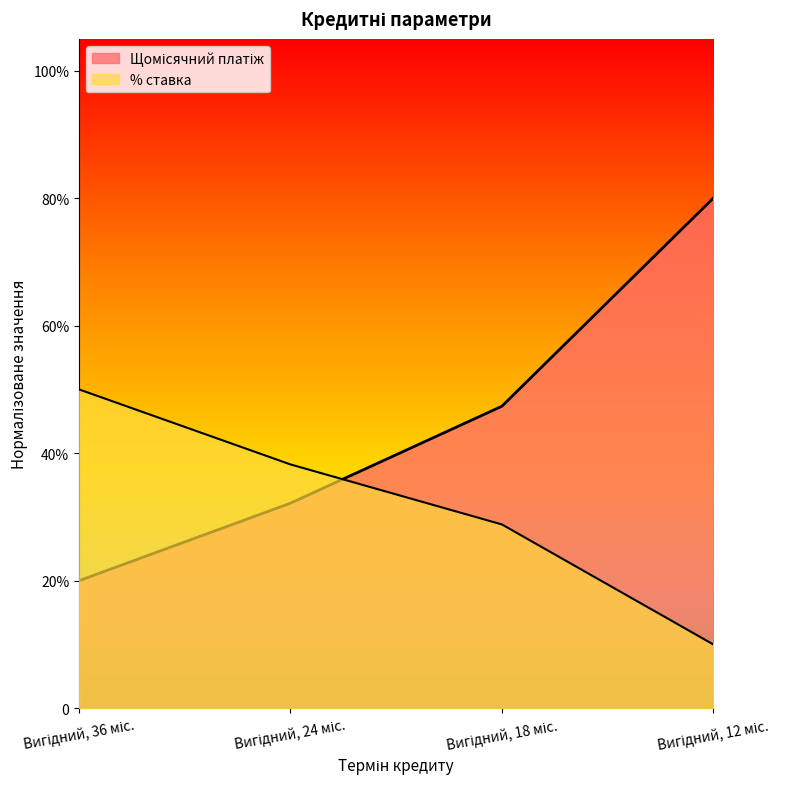

The value of % ставка at Вигідний, 36 міс. is 0.5. True or false?

True